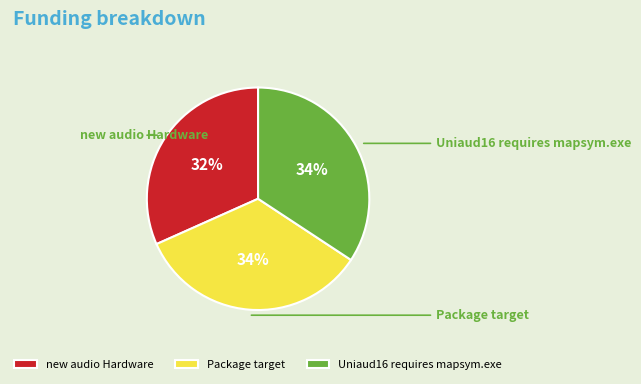

Is it true that new audio Hardware is 32% of the pie?

True